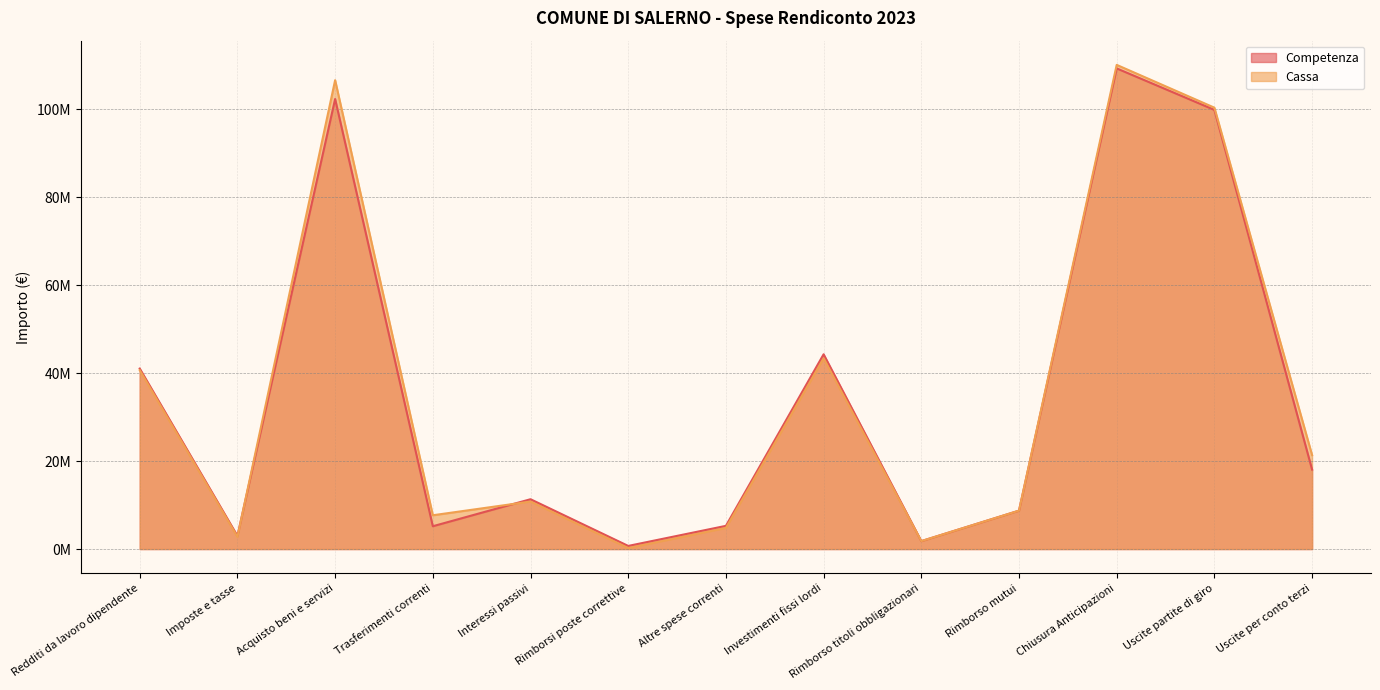

What is the value of the Competenza point at the 5th from the left?

11321643.0